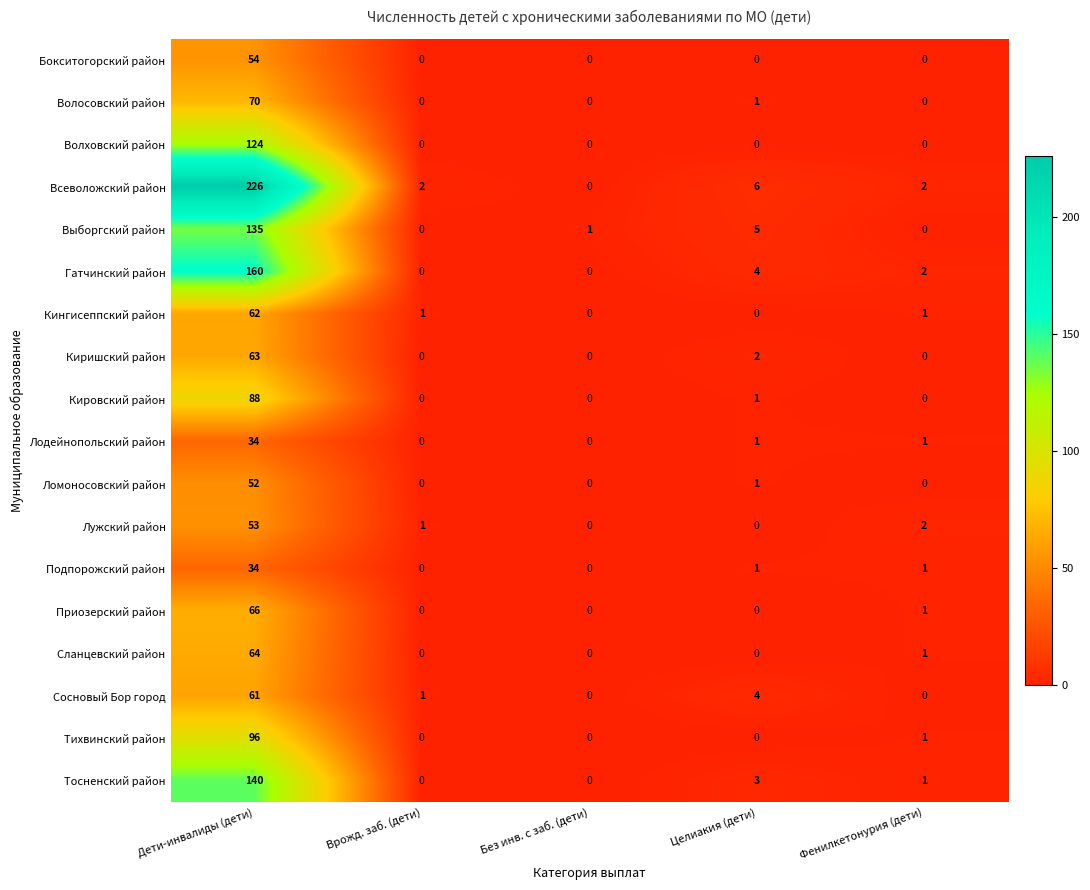

At which label is Тихвинский район closest to 48?

Фенилкетонурия (дети)